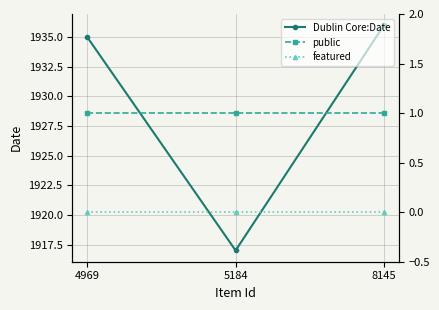

What is the sum of the public values at 8145 and 4969?

2